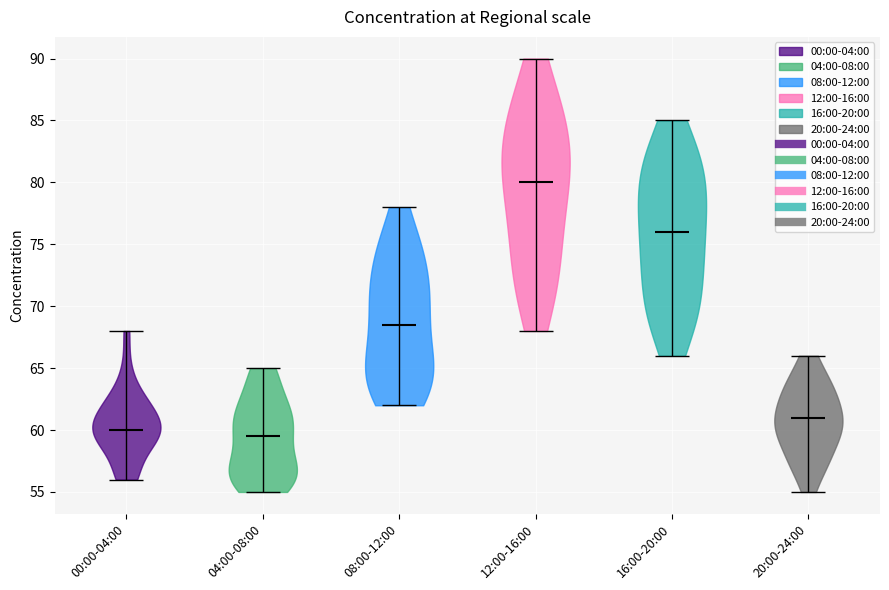

Reading left to right, read every violin against the y-axis: where its median line is, and the lowest and highest points it reaches. The values are not printed on the chart, so give them approximately, as read against the axis.

00:00-04:00: median line 60.0, lowest point 56.0, highest point 68.0
04:00-08:00: median line 59.5, lowest point 55.0, highest point 65.0
08:00-12:00: median line 68.5, lowest point 62.0, highest point 78.0
12:00-16:00: median line 80.0, lowest point 68.0, highest point 90.0
16:00-20:00: median line 76.0, lowest point 66.0, highest point 85.0
20:00-24:00: median line 61.0, lowest point 55.0, highest point 66.0